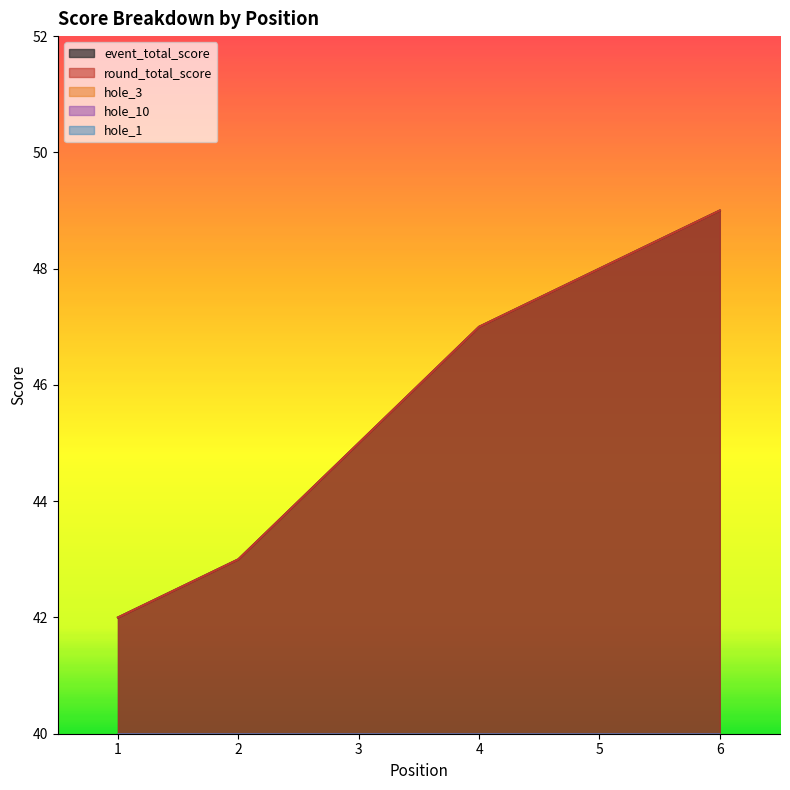

True or false: round_total_score and hole_3 cross at least once.

False